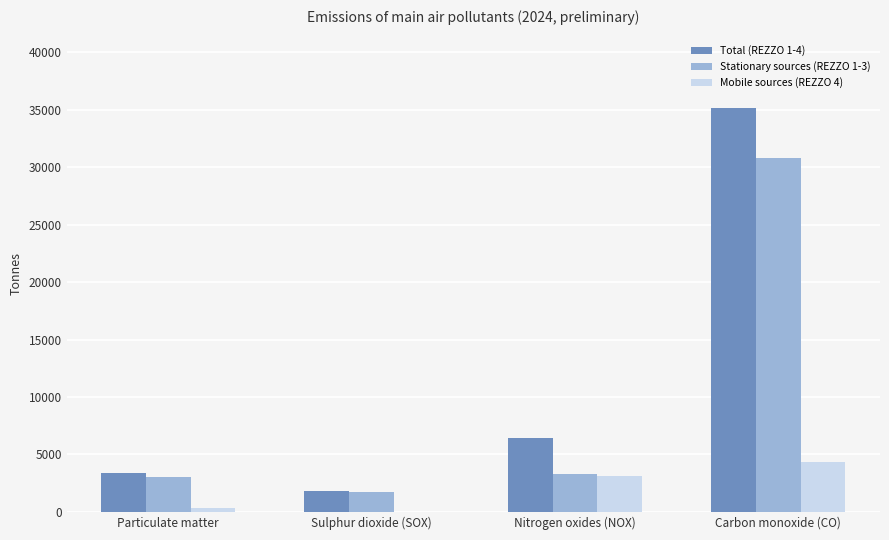

Is it true that Total (REZZO 1-4) equals 4330.8 at Nitrogen oxides (NOX)?

False